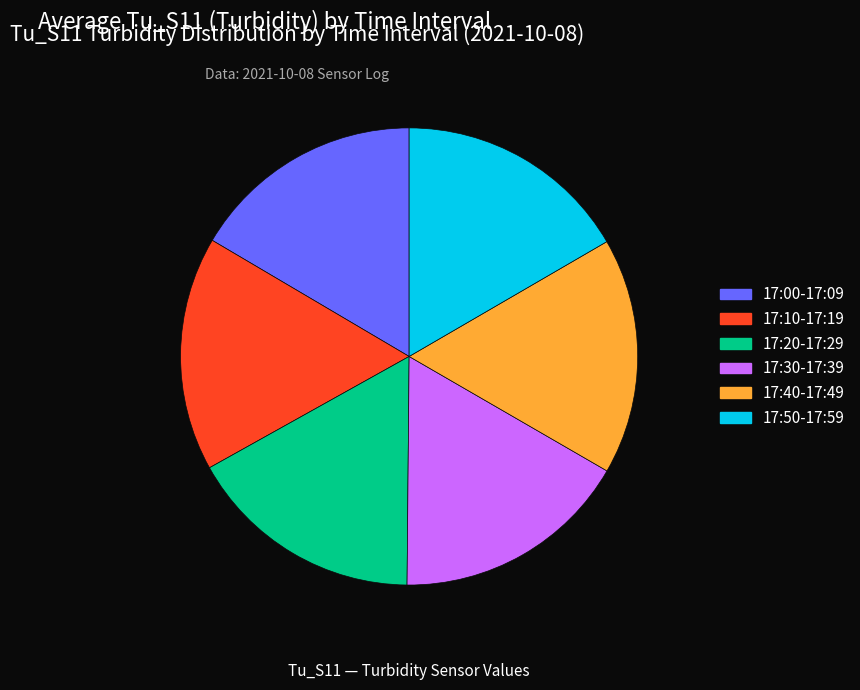

Approximately how many times larger is the value at 17:50-17:59 compared to 17:10-17:19?

1.0